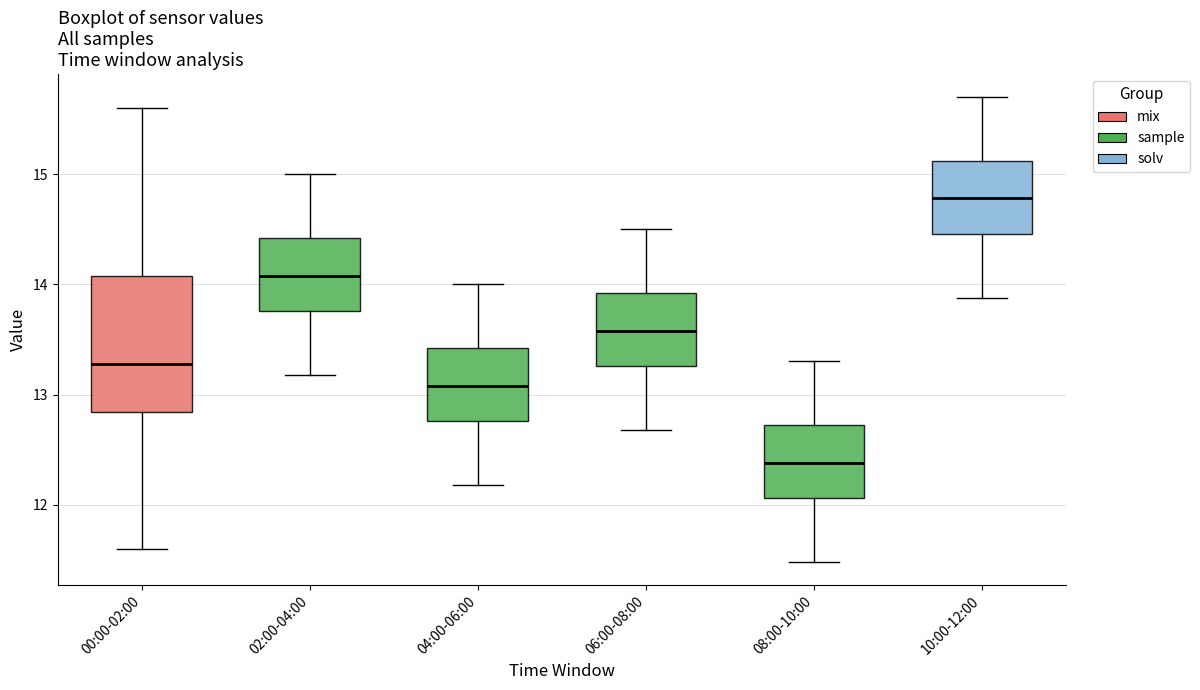

Where does the upper whisker of the box for 00:00-02:00 end on the y-axis? The values are not printed on the chart, so give them approximately, as read against the axis.

15.6